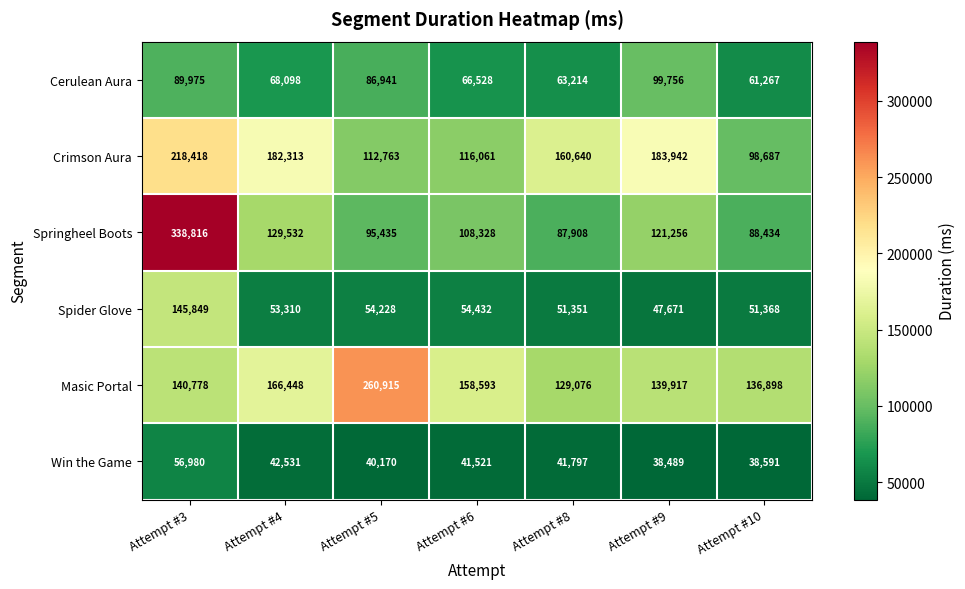

What value does the Cerulean Aura series have at Attempt #5?

86941